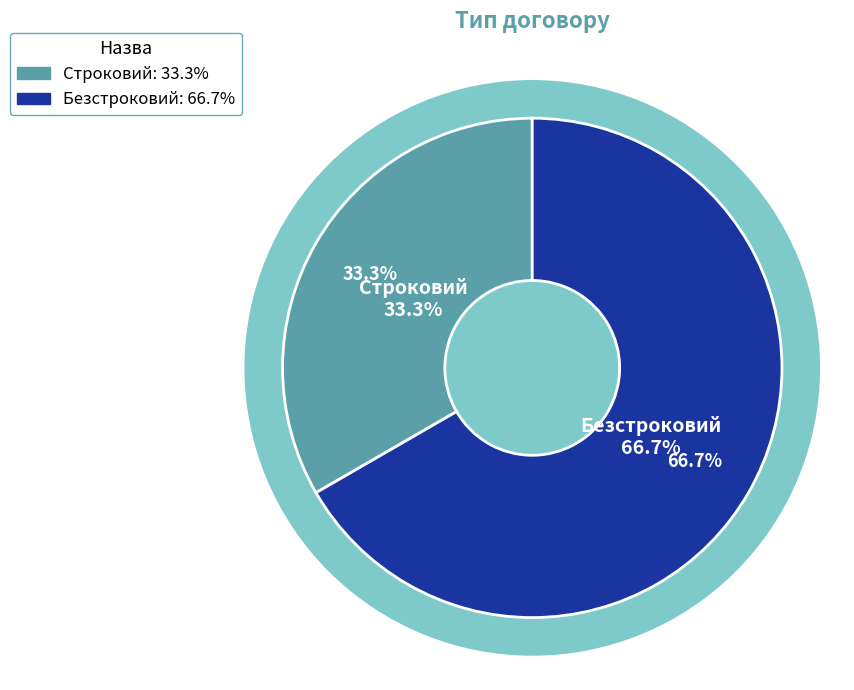

Which slice represents more than half of the pie?

Безстроковий